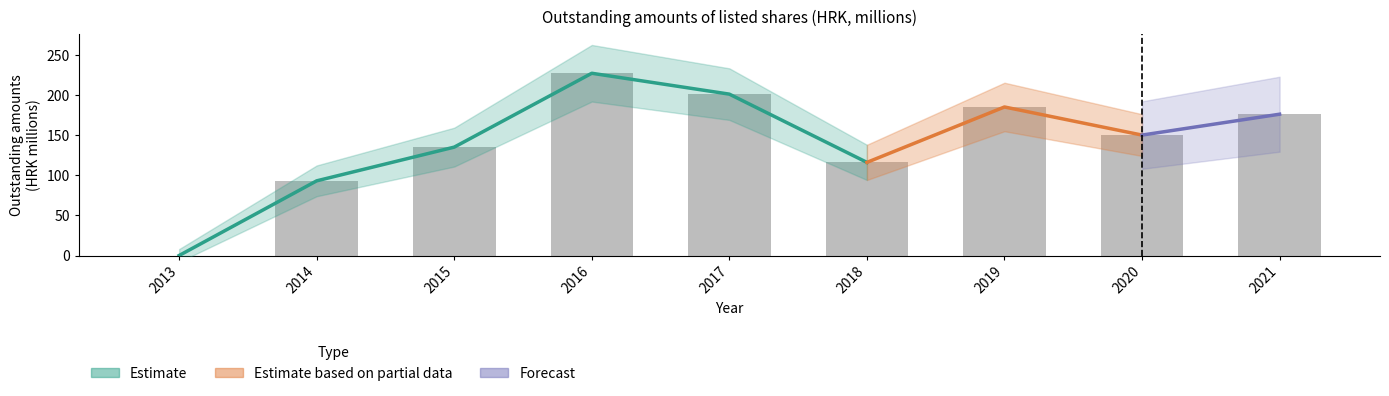

How many positive values are there?

8